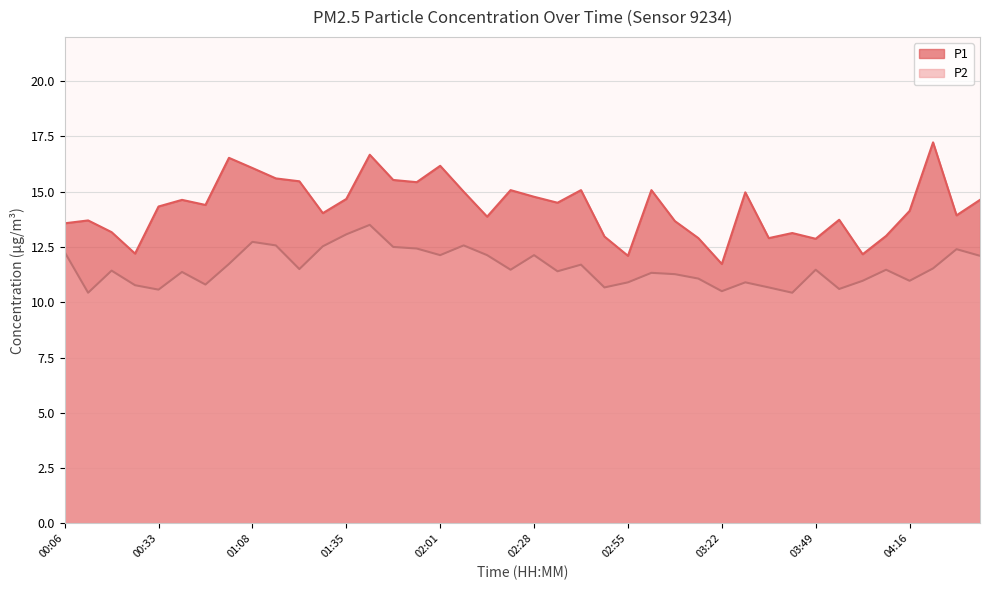

At which label is P1 closest to 14?

01:28